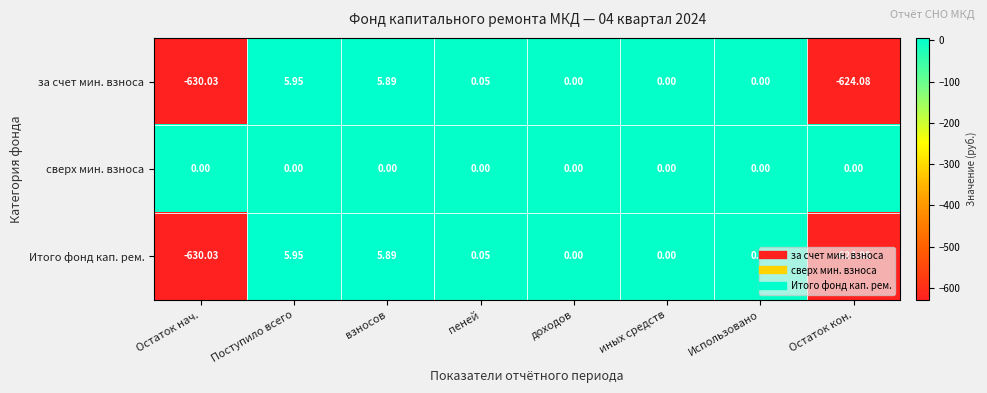

At which label does за счет мин. взноса first exceed 0?

Поступило всего